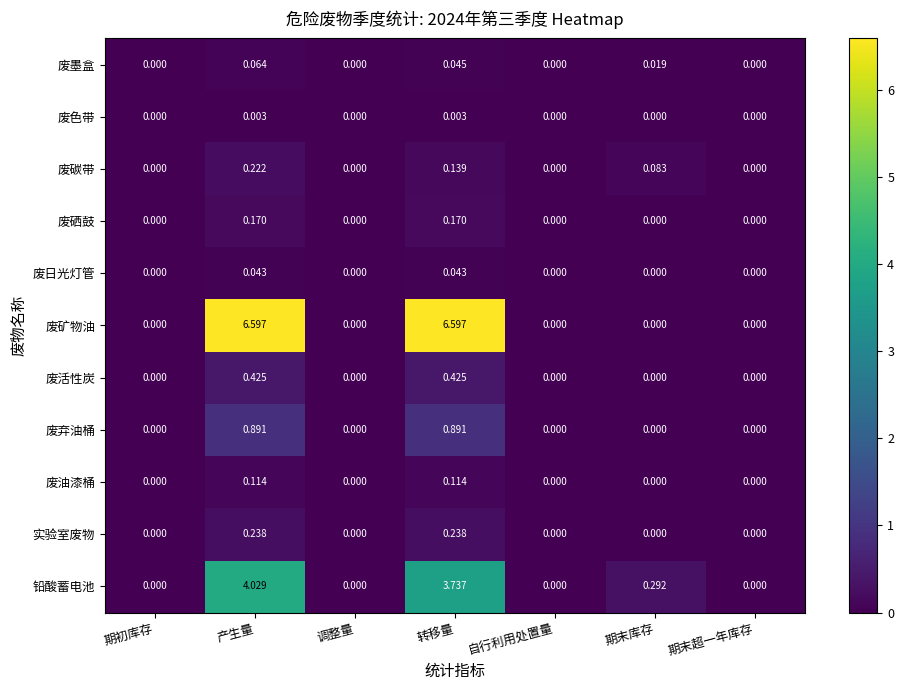

Which series changed the most between 产生量 and 转移量?

铅酸蓄电池